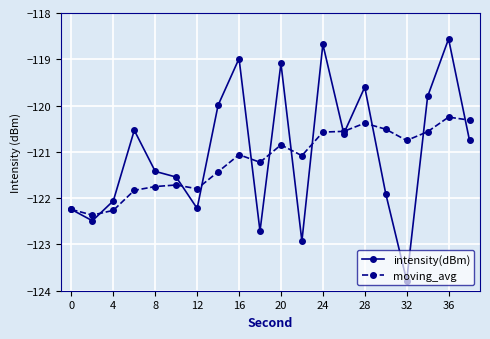

Which series has the widest spread of values?

intensity(dBm)